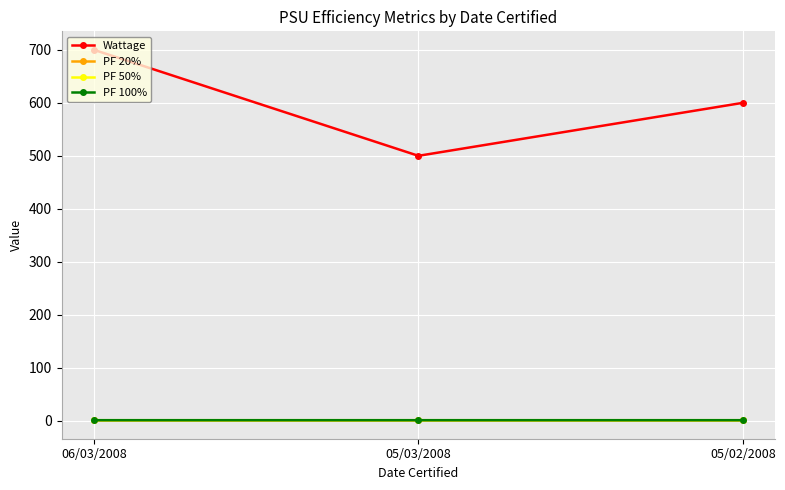

Does the chart have visible grid lines?

Yes